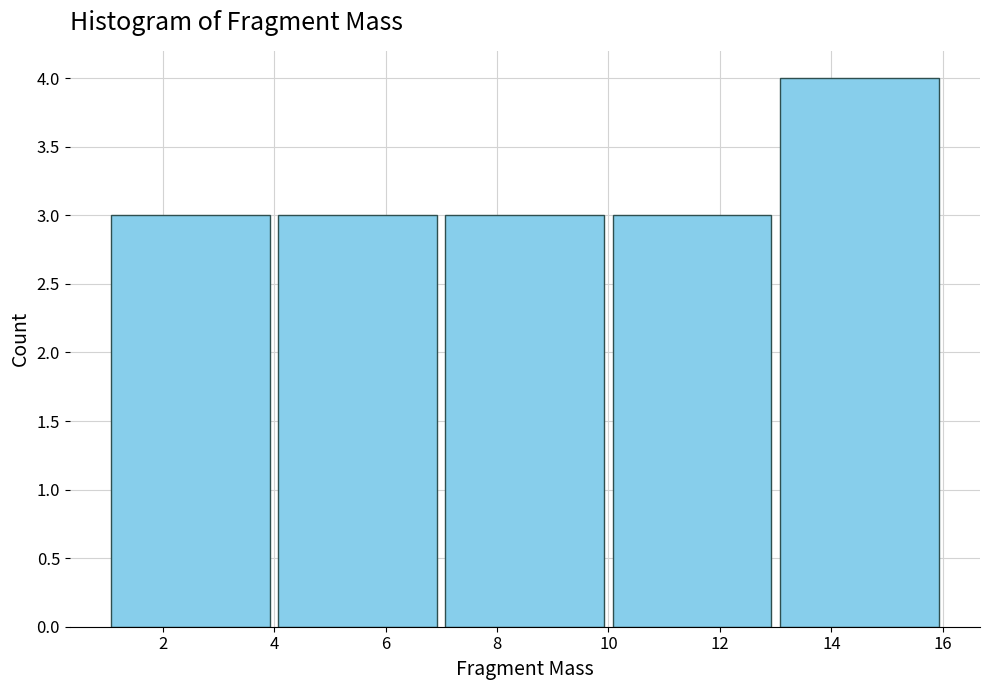

Which range on the x-axis has the tallest bar?

13 to 16